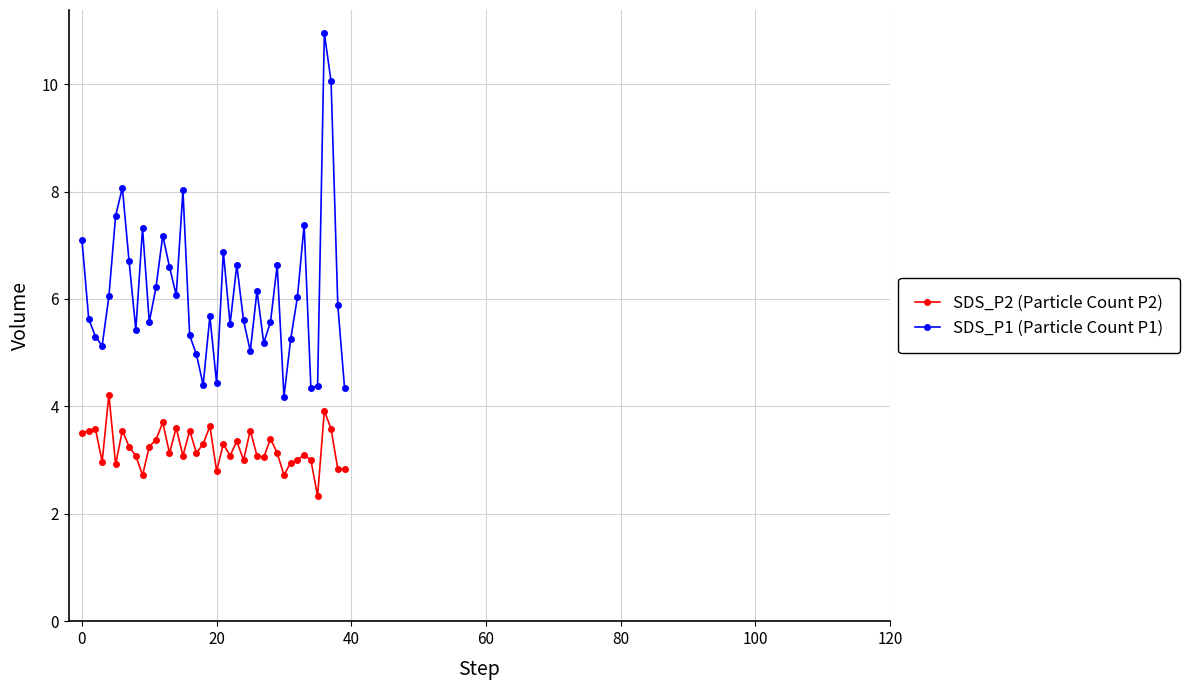

Which series has the largest total across all categories?

SDS_P1 (Particle Count P1)